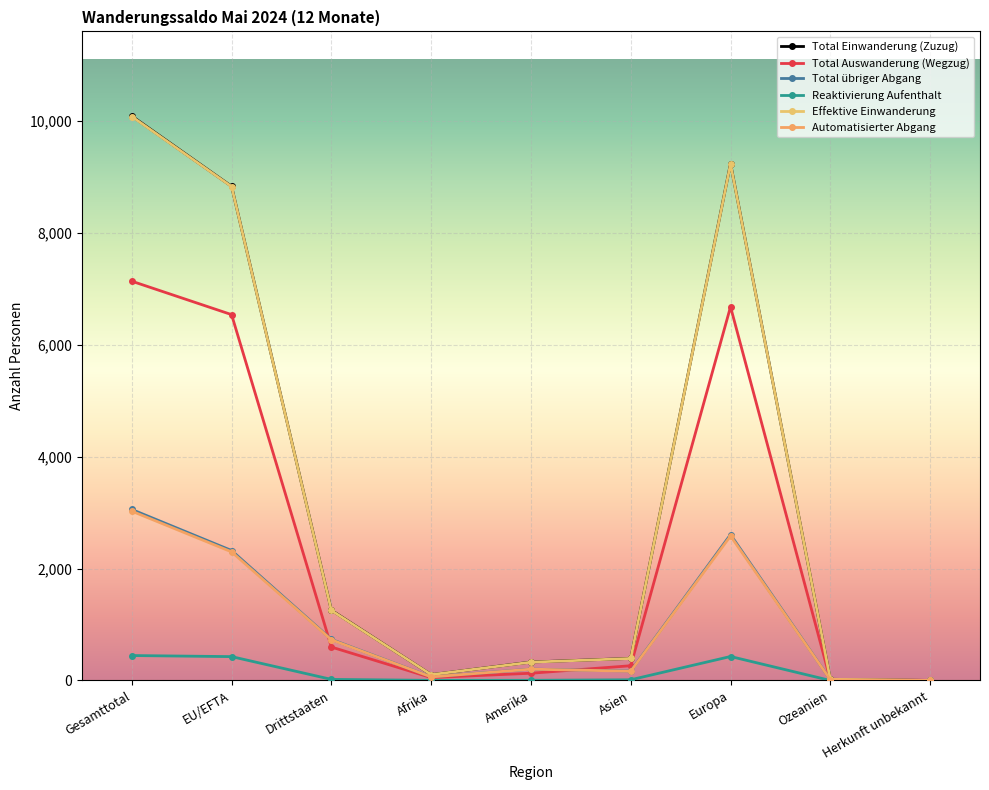

How many lines are shown in the chart?

6